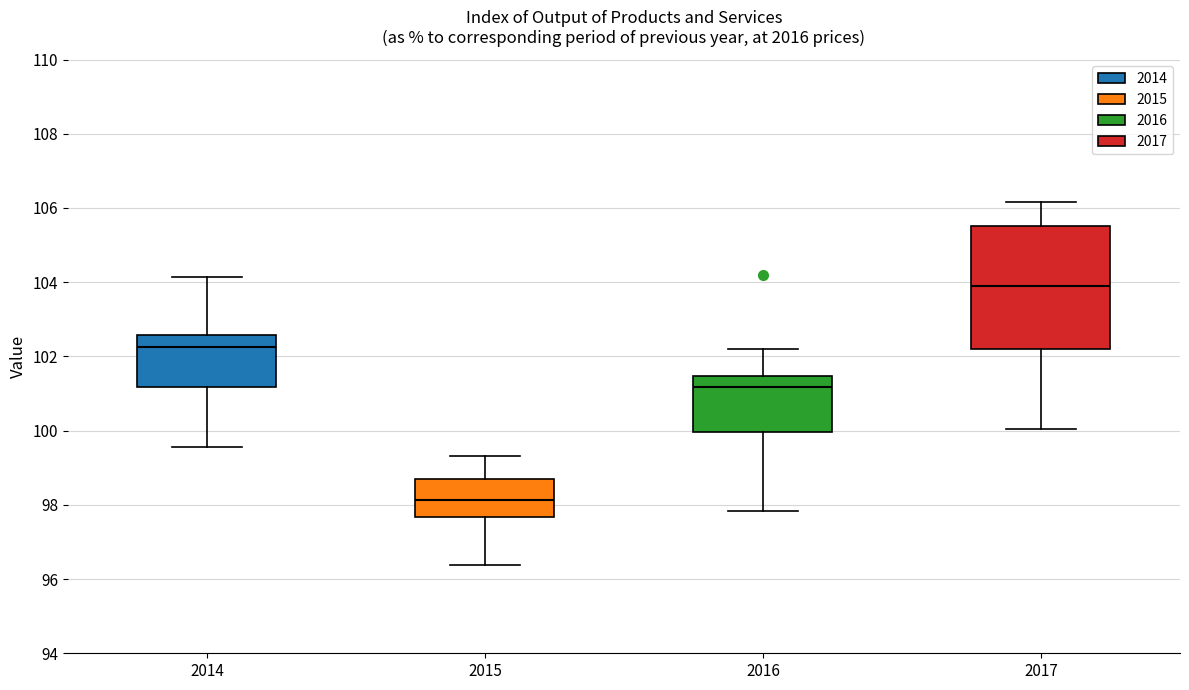

Reading left to right, transcribe this box plot: for each box, give where its median line is, the range the box spans, and where its two whiskers end, as read against the y-axis. The values are not printed on the chart, so give them approximately, as read against the axis.

2014: median 102.2, box 101.2 to 102.6, whiskers 99.6 to 104.2
2015: median 98.2, box 97.6 to 98.8, whiskers 96.4 to 99.4
2016: median 101.2, box 100.0 to 101.4, whiskers 97.8 to 102.2
2017: median 103.8, box 102.2 to 105.6, whiskers 100.0 to 106.2